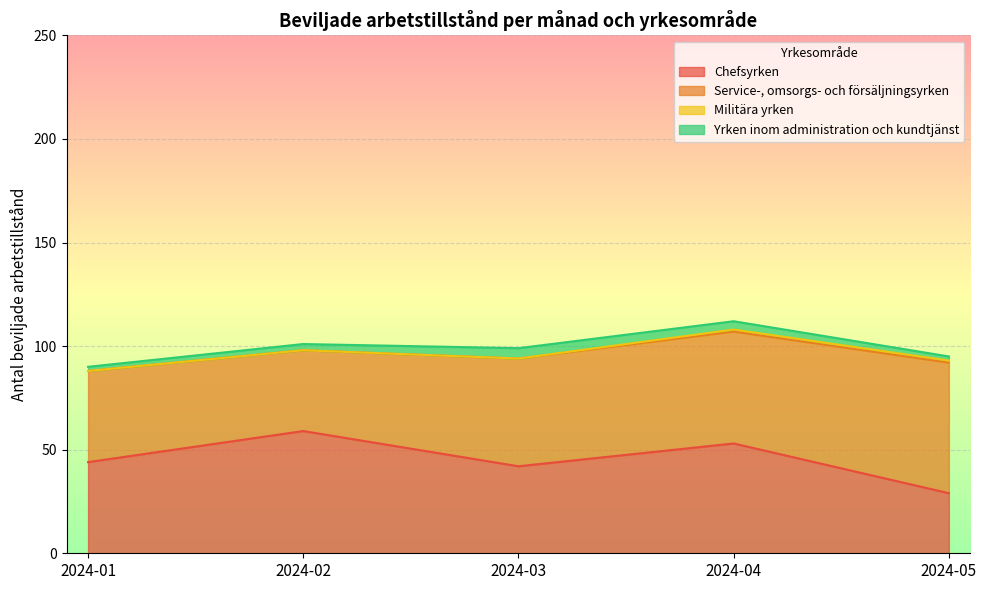

What is the approximate value of Chefsyrken at 2024-02, to the nearest 10?

60